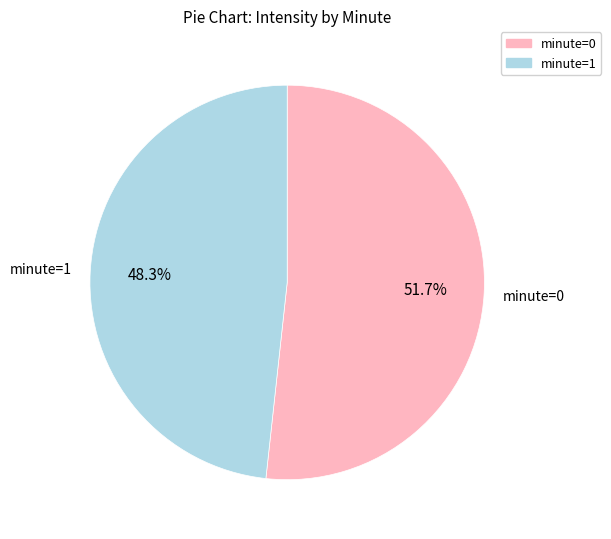

True or false: minute=1 accounts for 35% of the total.

False